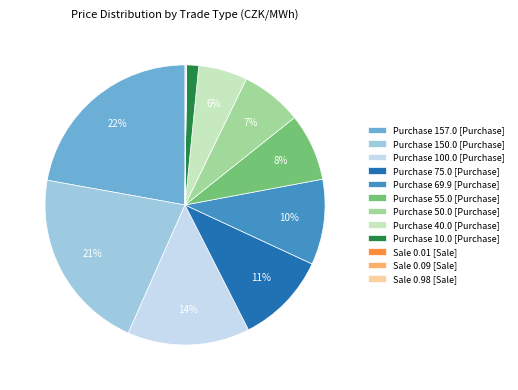

To the nearest percent, what portion does Purchase 40.0 represent?

6%